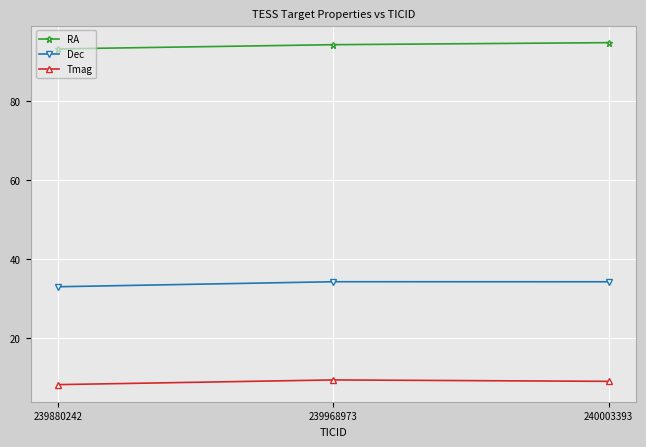

Is it true that Tmag equals 9.0 at 240003393?

True